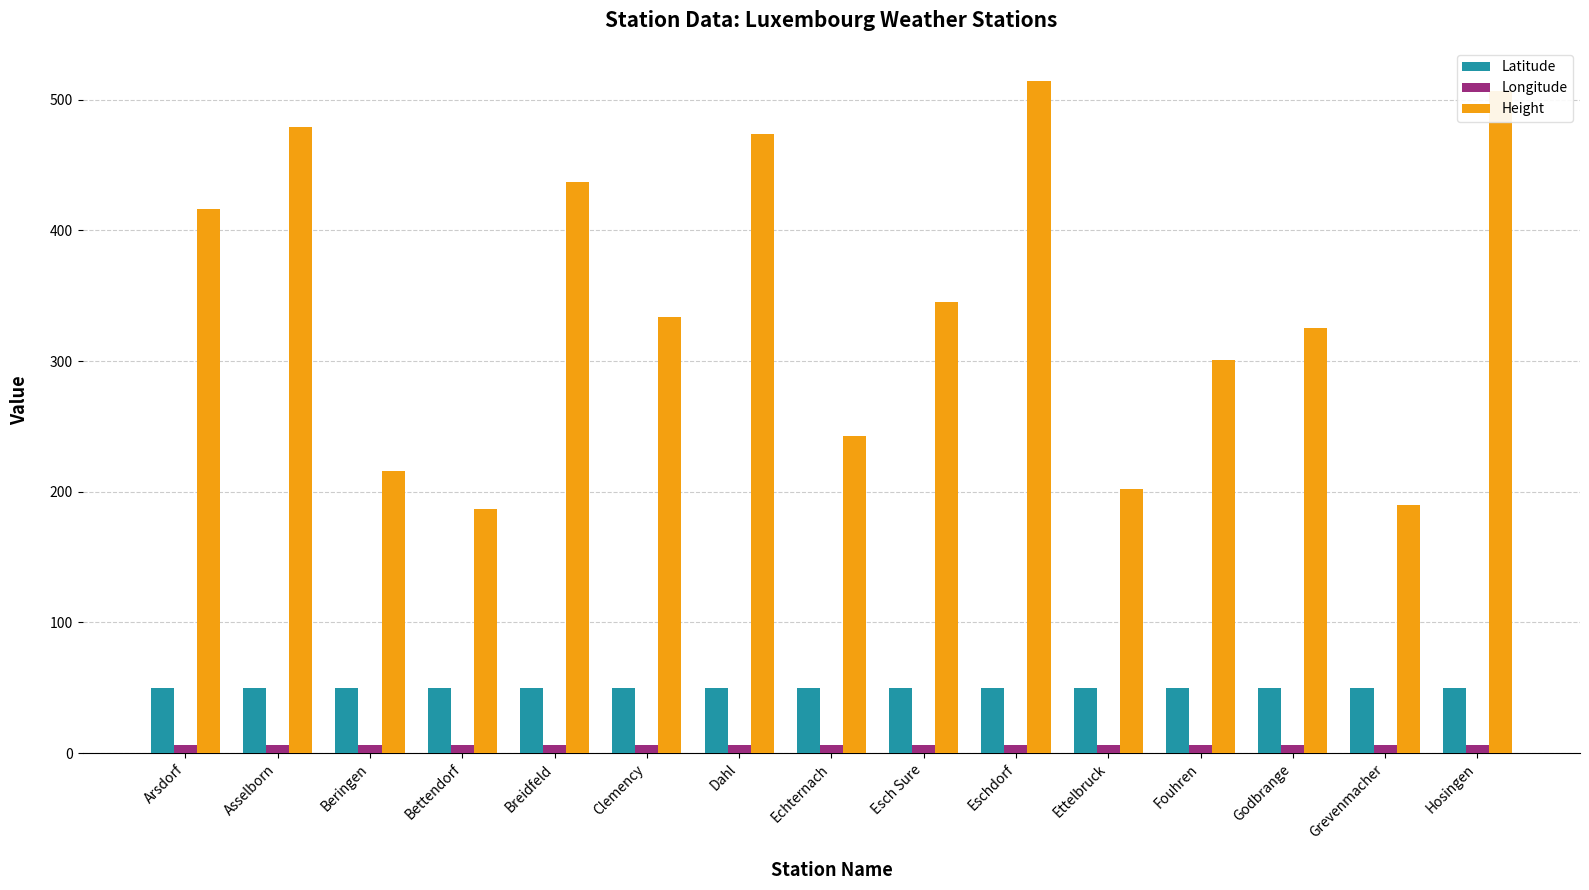

What are all the series names shown in the legend?

Latitude, Longitude, Height